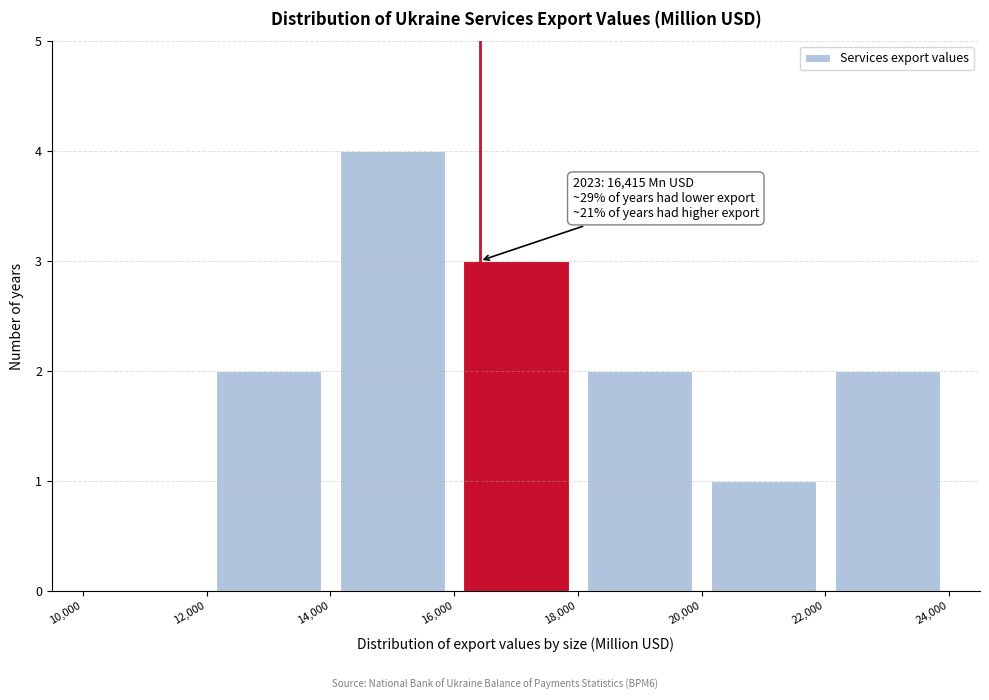

Which range on the x-axis has the tallest bar?

14,000 to 16,000